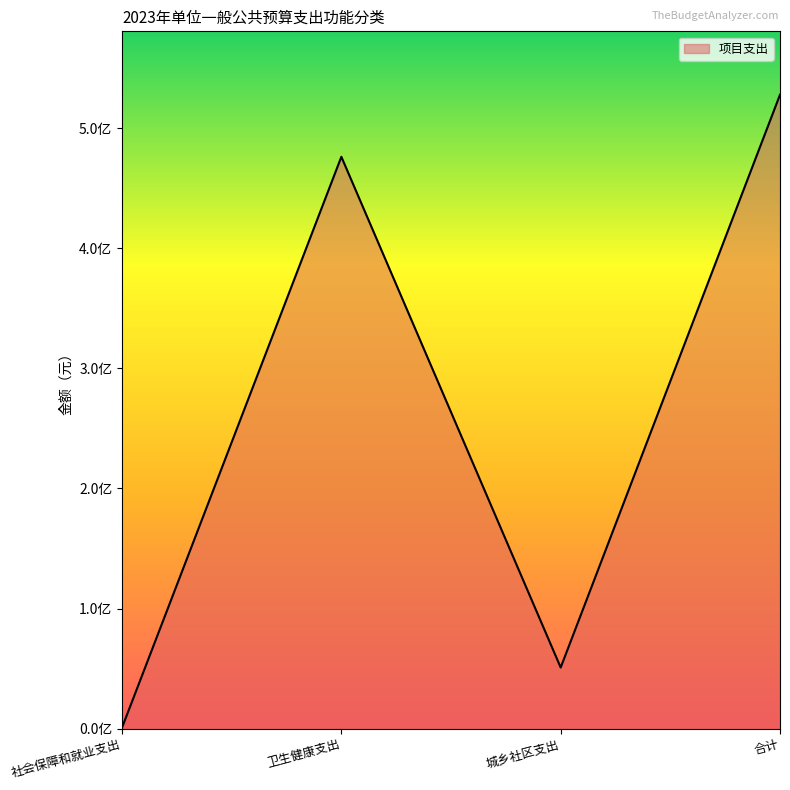

True or false: the data shows 211242493 at 合计.

False